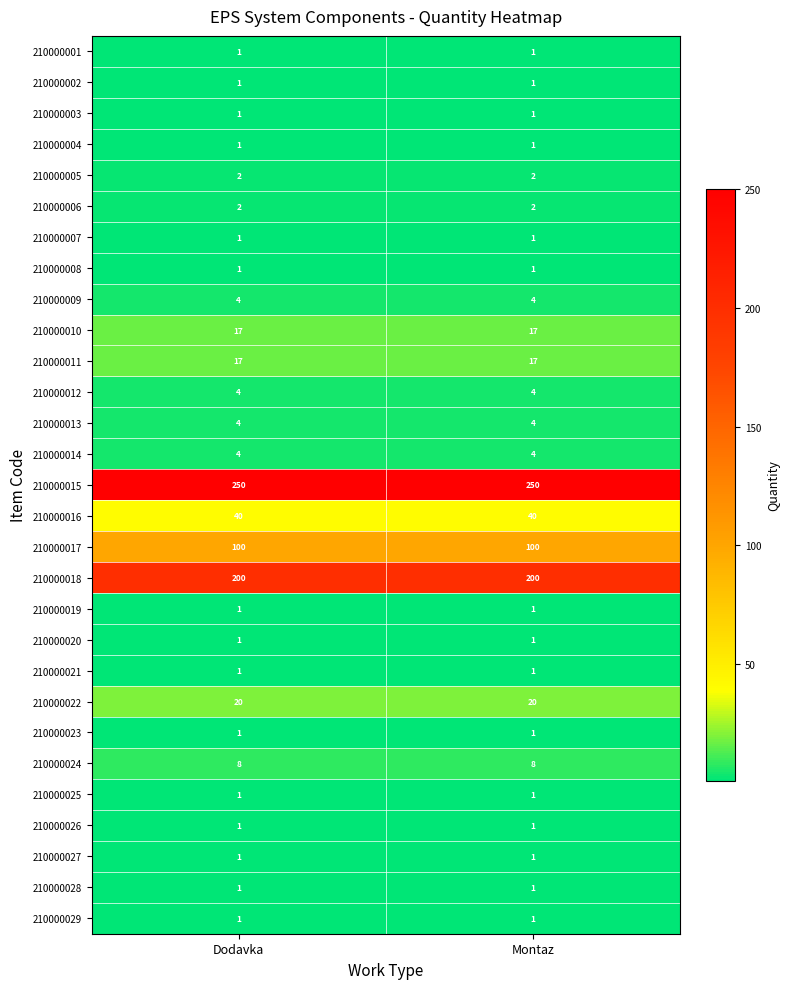

Is it true that 210000004 equals 1 at Montaz?

True